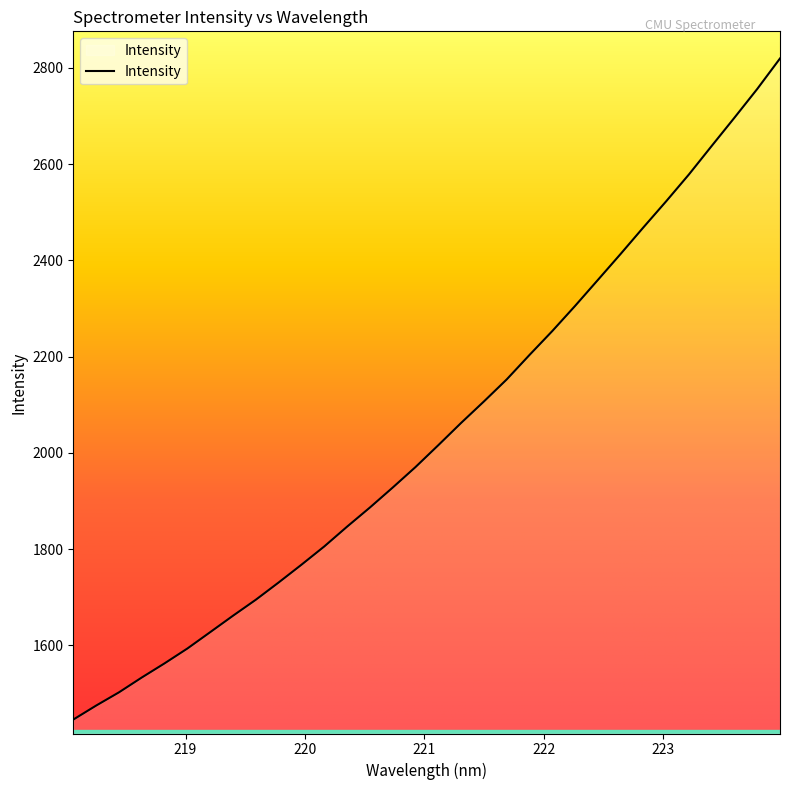

What is the minimum value shown in the chart?

1445.8